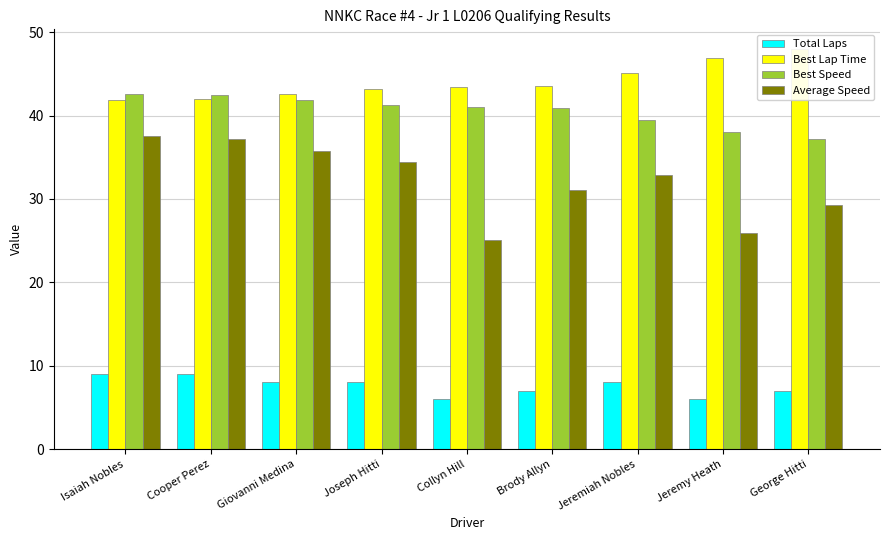

What is the total value across all series at Brody Allyn?

122.5